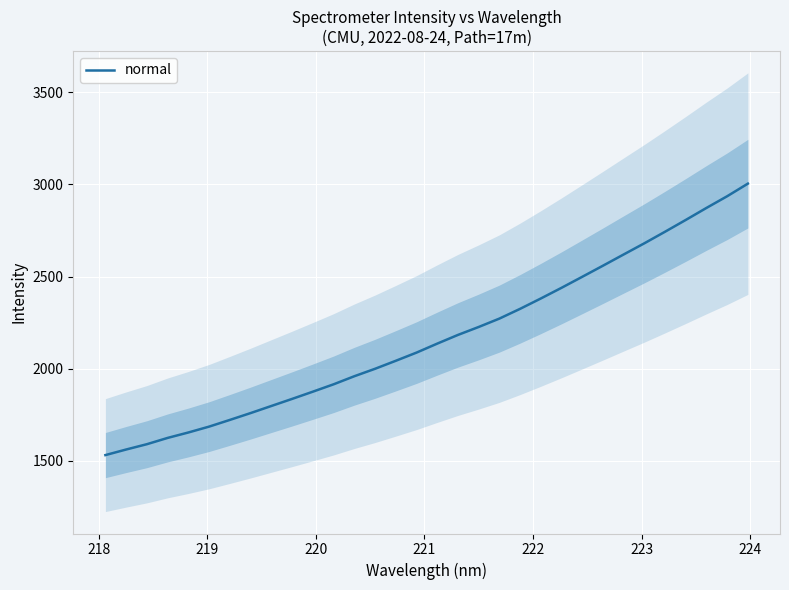

What is the maximum value for normal?

3004.5